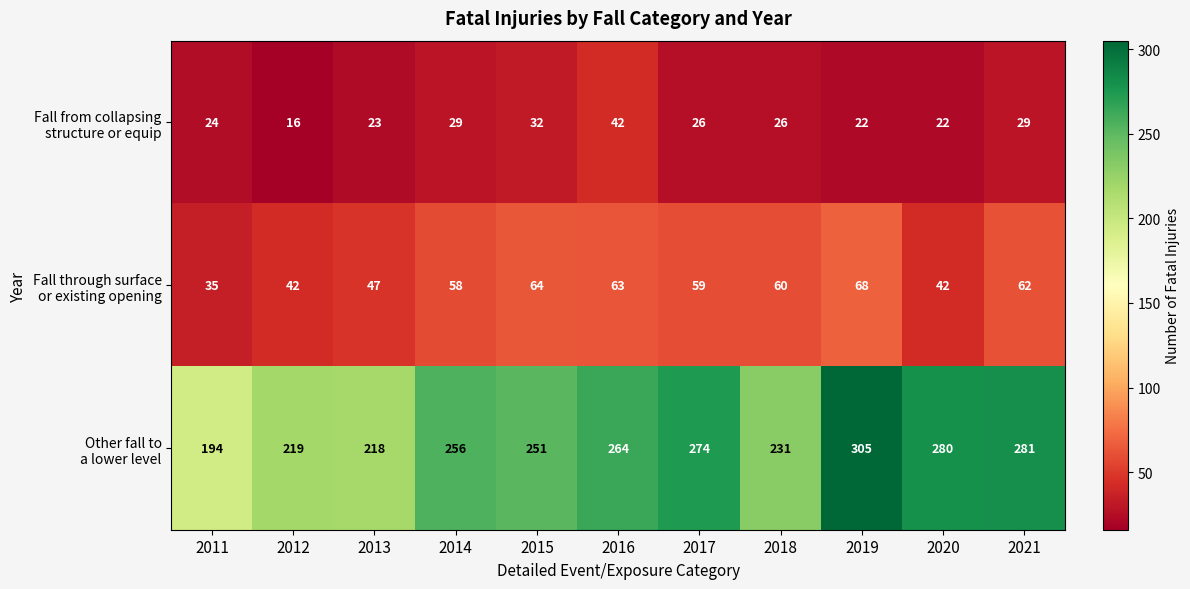

What is the spread (max minus min) of values at 2021?

252